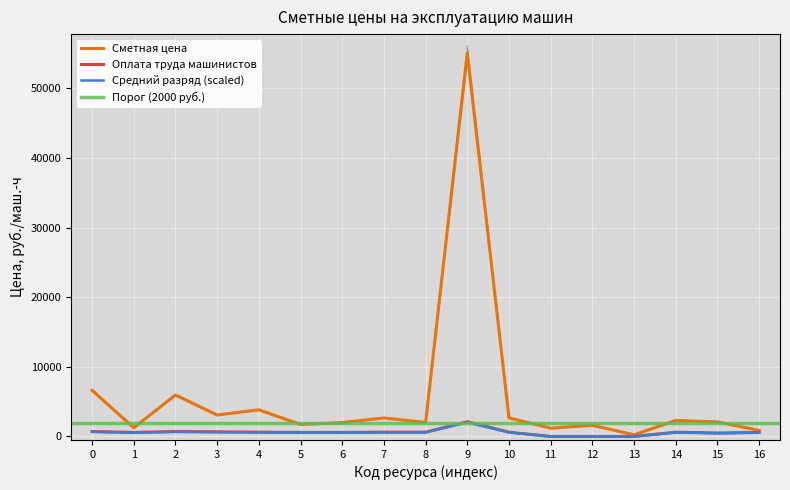

True or false: Сметная цена and Оплата труда машинистов intersect in this chart.

False